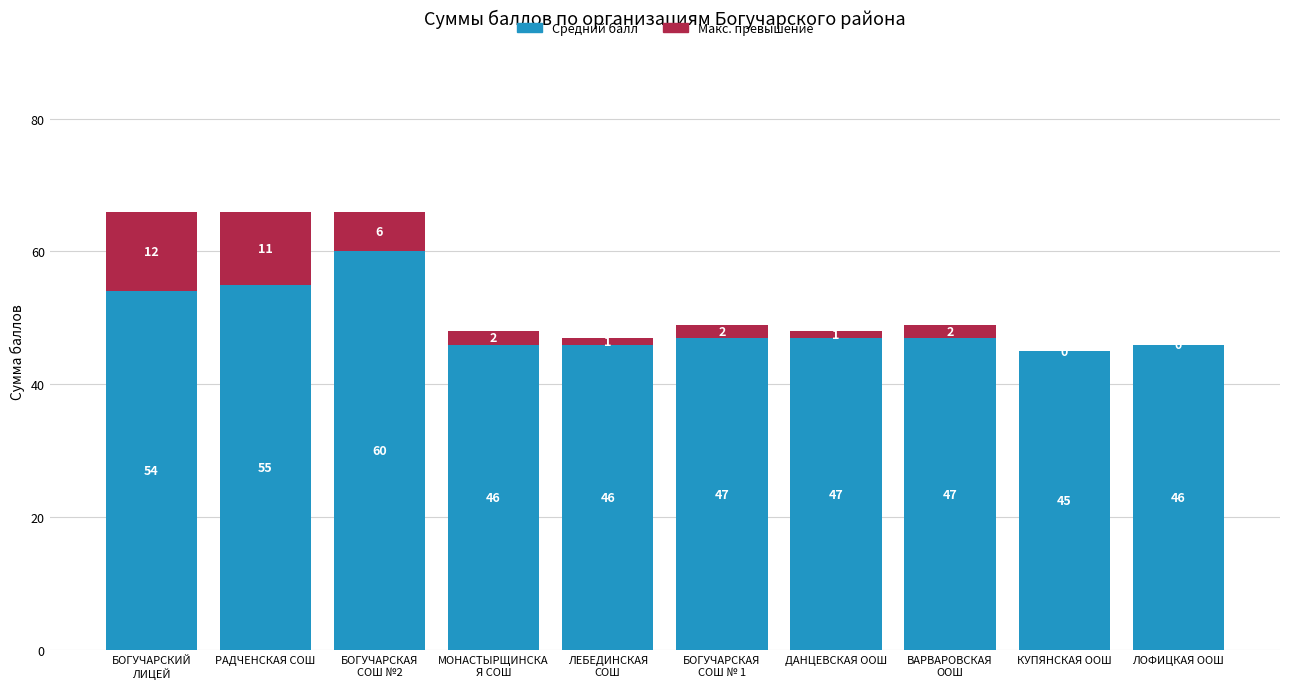

True or false: Средний балл has a value of 62 at ЛОФИЦКАЯ ООШ.

False